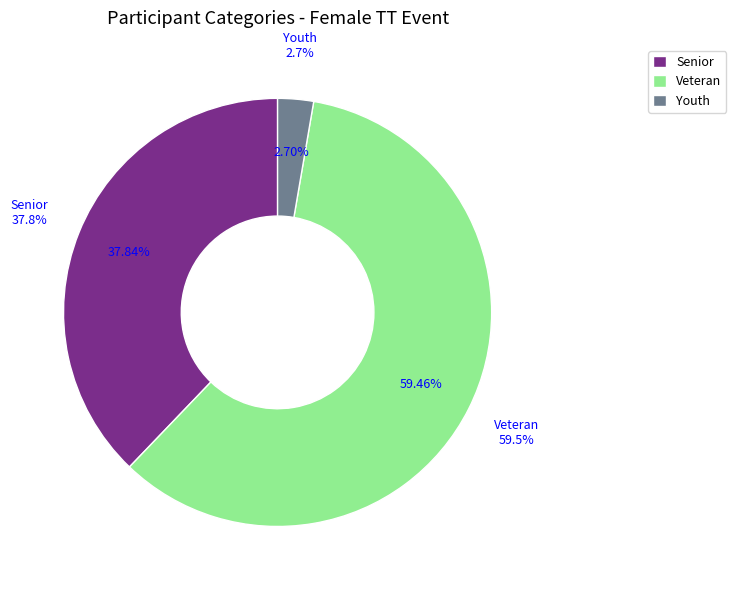

The Youth slice represents 1% of the pie. True or false?

False